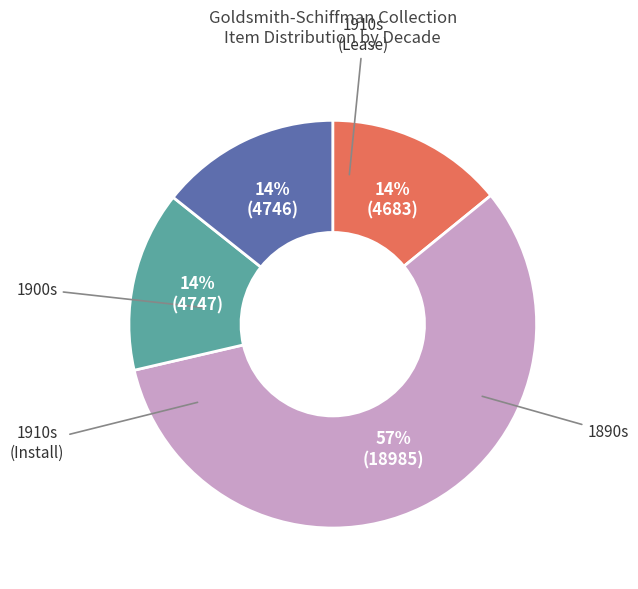

Does any single category account for the majority?

Yes